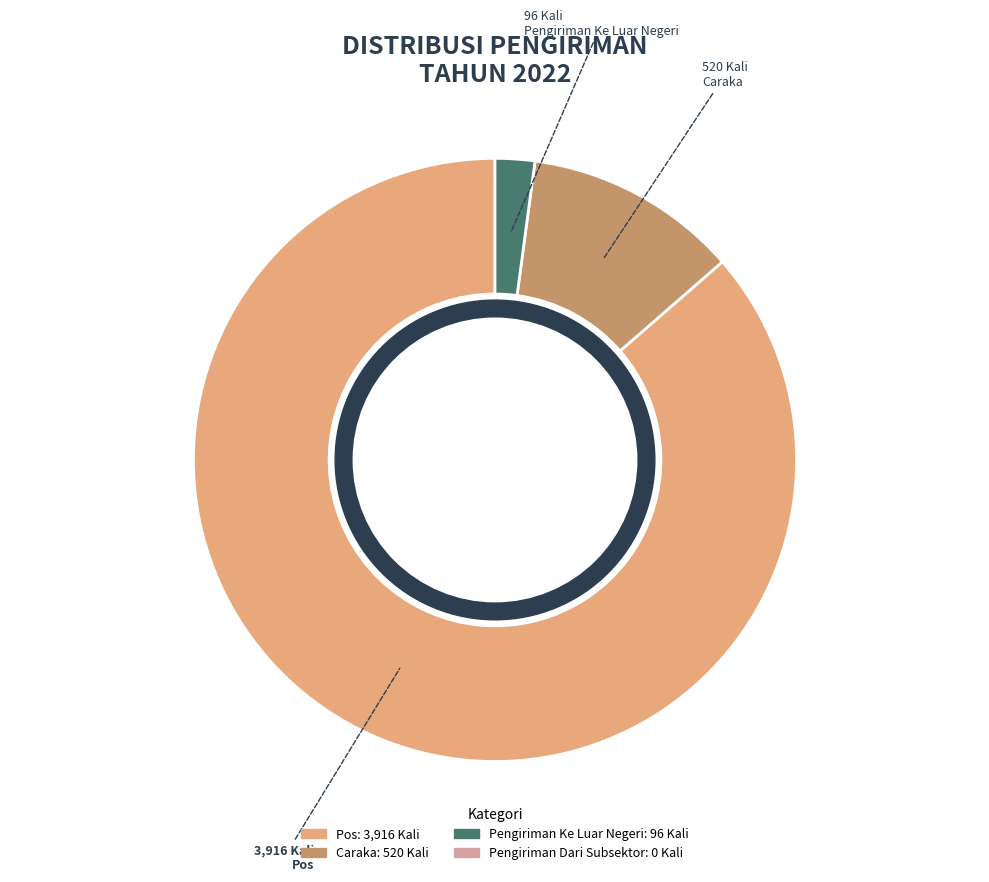

The Pengiriman Ke Luar Negeri slice represents 2% of the pie. True or false?

True